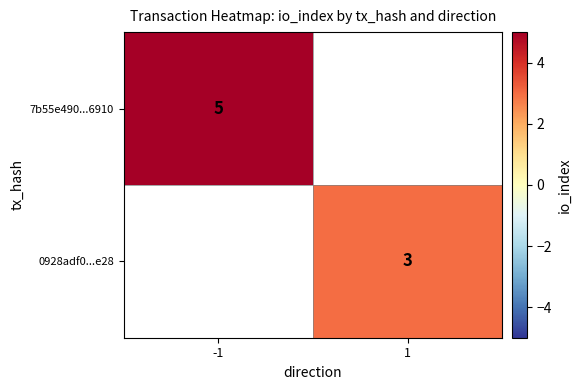

The 0928adf0...e28 series shows 4.1 at 1. True or false?

False